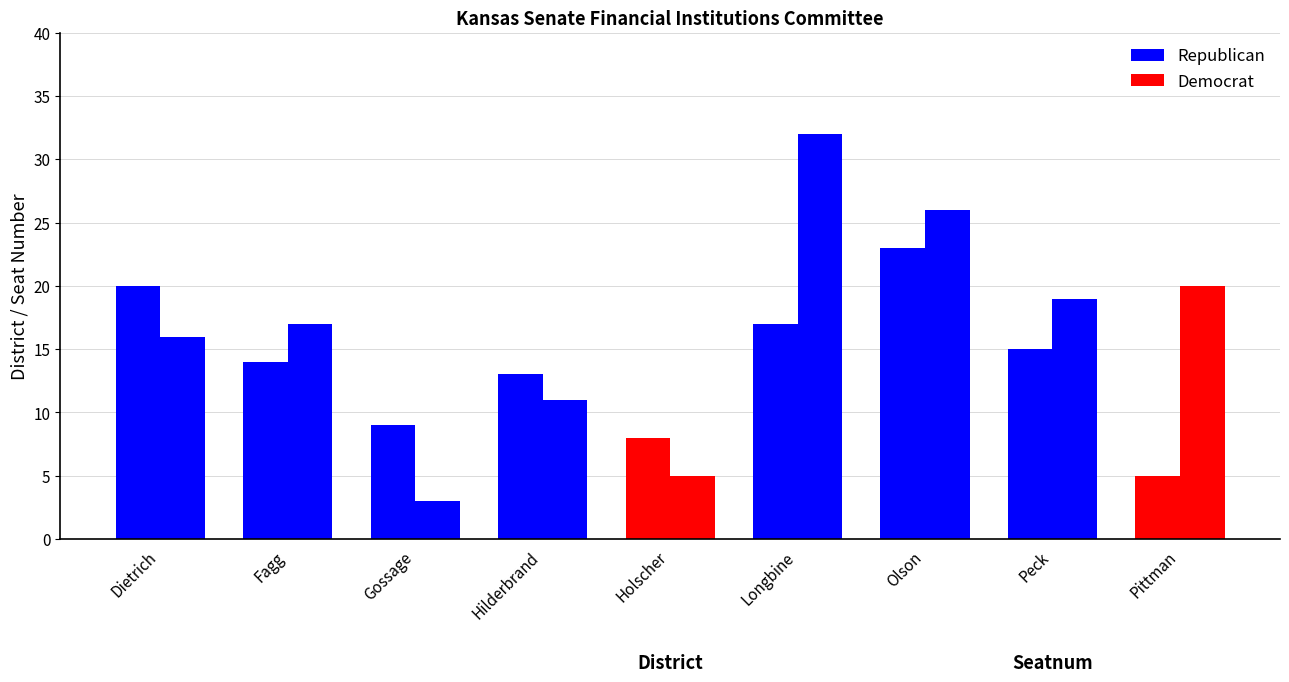

What is the approximate value of District at Hilderbrand?

13